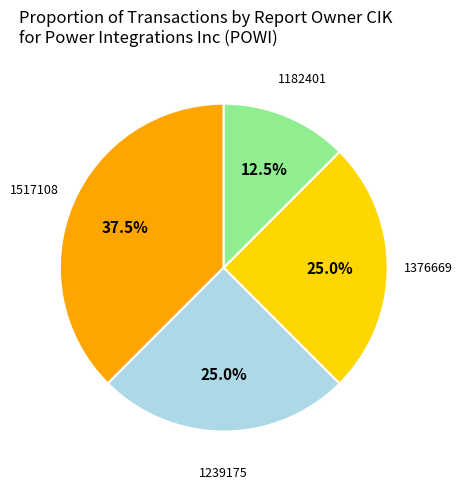

How many segments does this pie chart have?

4